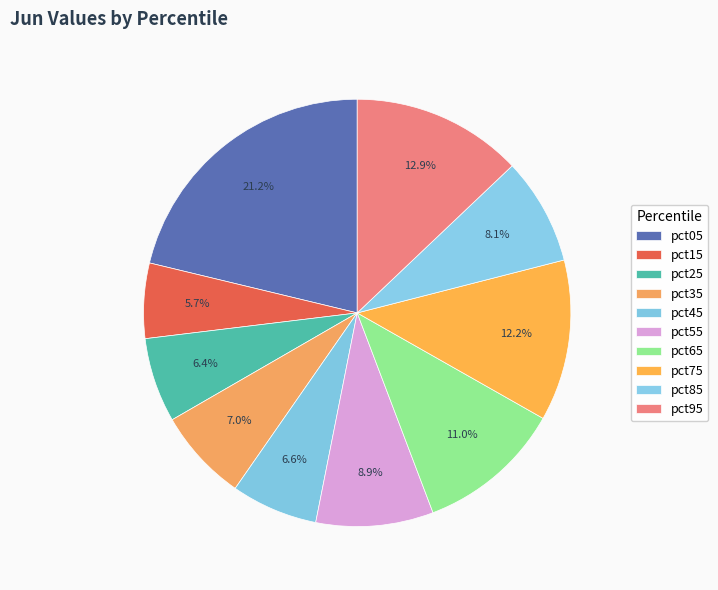

Count the number of slices in the pie.

10